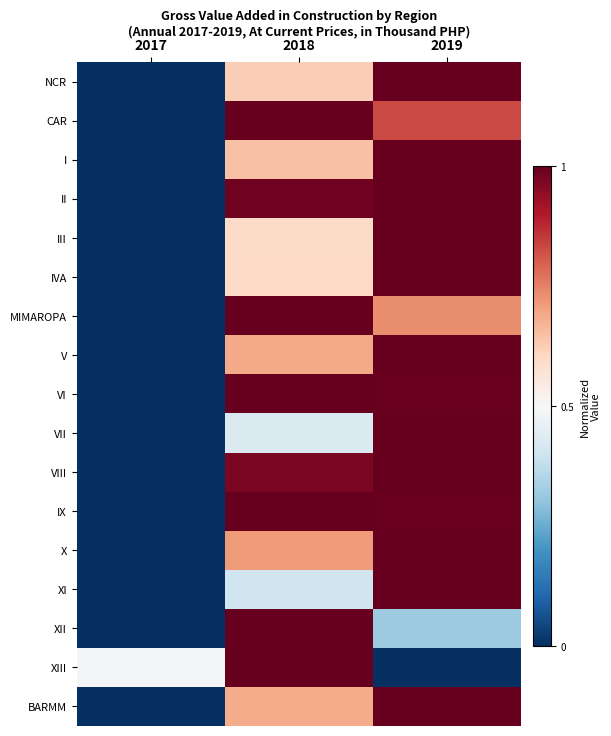

Which label corresponds to the smallest value in the chart?

2017